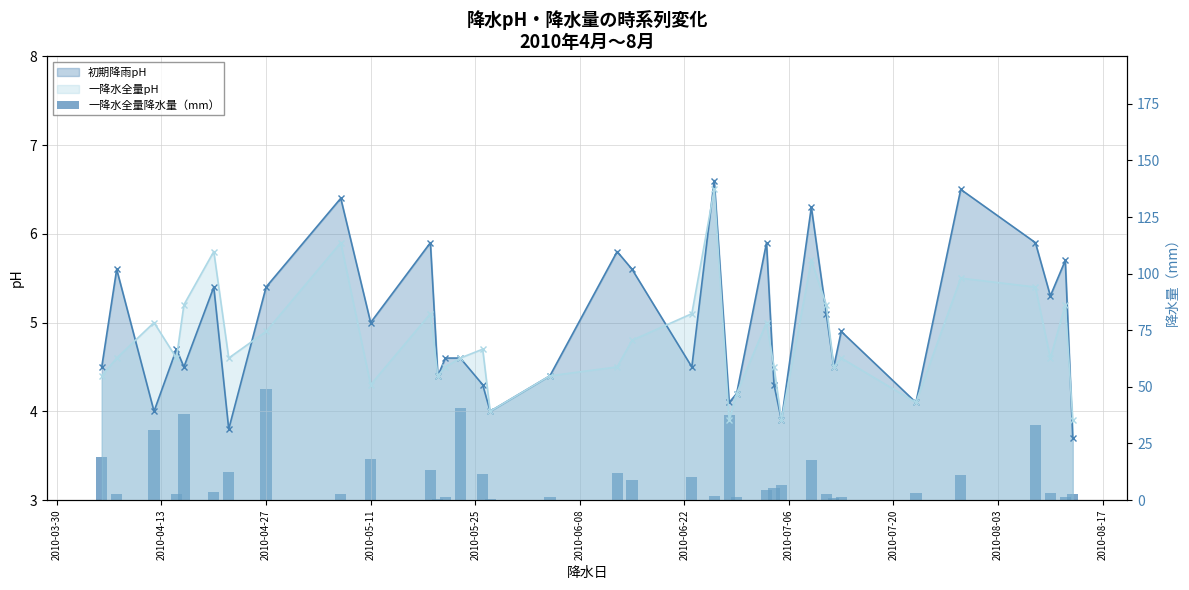

What is the value of the 31st bar from the left?

3.0